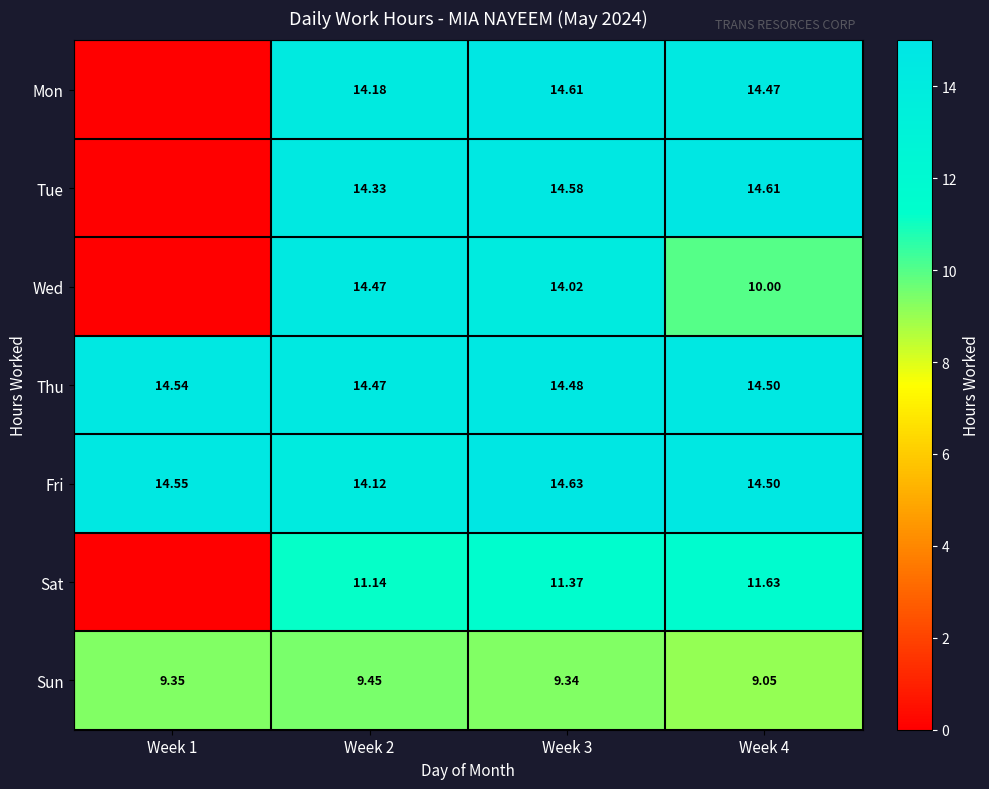

Which series changed the most between Week 2 and Week 3?

Fri